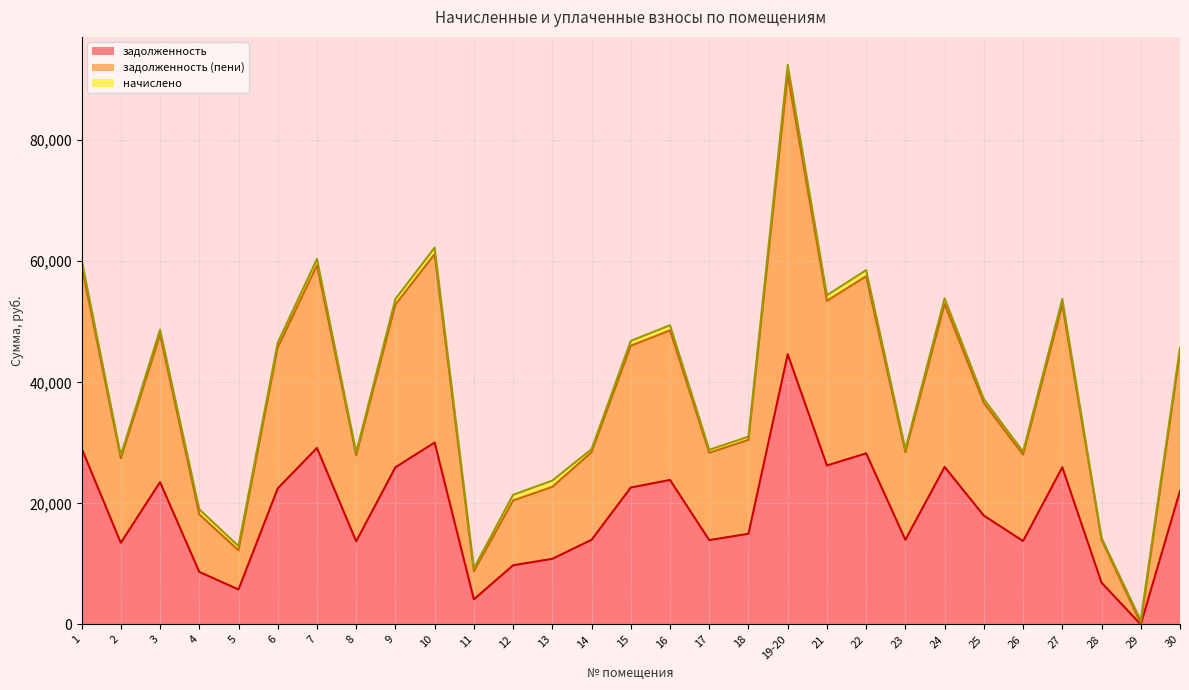

The value of задолженность at 5 is 5771.4. True or false?

True